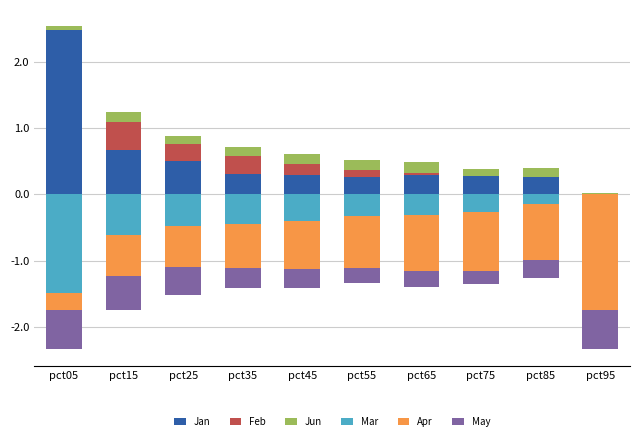

Reading left to right, extract all data points from this chart.

Jan: pct05=2.5	pct15=0.7	pct25=0.5	pct35=0.3	pct45=0.3	pct55=0.3	pct65=0.3	pct75=0.3	pct85=0.3	pct95=0.0
Feb: pct05=0.0	pct15=0.4	pct25=0.2	pct35=0.3	pct45=0.2	pct55=0.1	pct65=0.0	pct75=0.0	pct85=0.0	pct95=0.0
Jun: pct05=0.1	pct15=0.2	pct25=0.1	pct35=0.1	pct45=0.2	pct55=0.2	pct65=0.2	pct75=0.1	pct85=0.1	pct95=0.0
Mar: pct05=-1.5	pct15=-0.6	pct25=-0.5	pct35=-0.4	pct45=-0.4	pct55=-0.3	pct65=-0.3	pct75=-0.3	pct85=-0.1	pct95=0.0
Apr: pct05=-0.3	pct15=-0.6	pct25=-0.6	pct35=-0.7	pct45=-0.7	pct55=-0.8	pct65=-0.8	pct75=-0.9	pct85=-0.8	pct95=-1.7
May: pct05=-0.6	pct15=-0.5	pct25=-0.4	pct35=-0.3	pct45=-0.3	pct55=-0.2	pct65=-0.3	pct75=-0.2	pct85=-0.3	pct95=-0.6